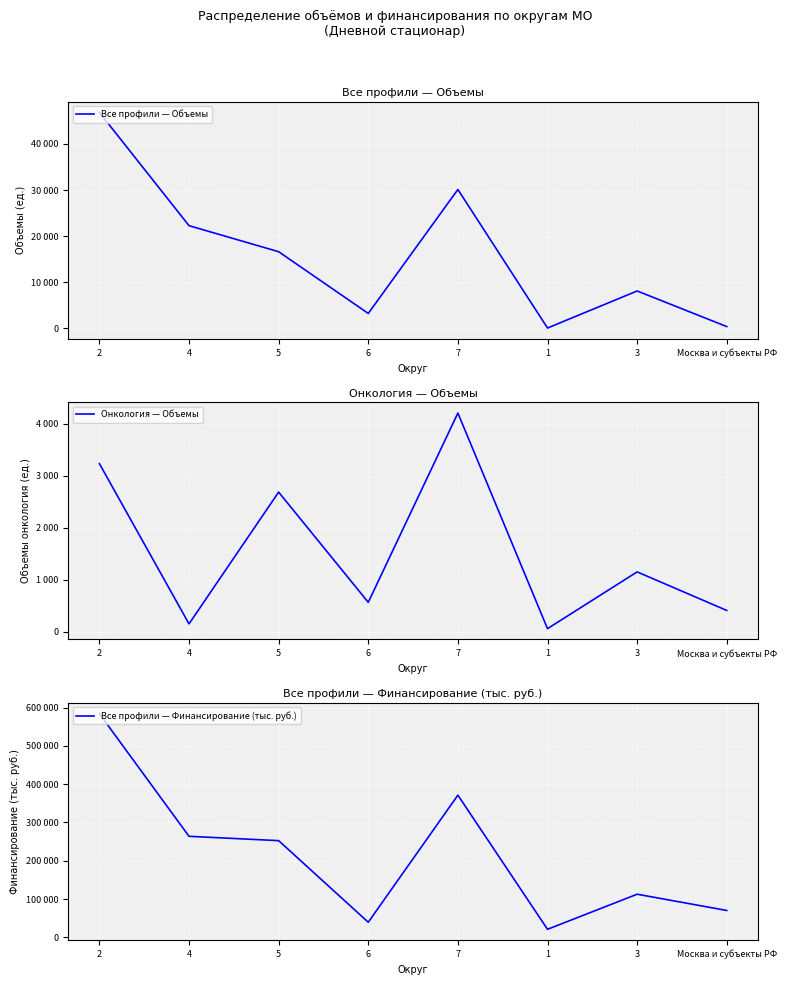

What is the difference between the second highest and minimum values in the Все профили — Финансирование (тыс. руб.) series?

350292